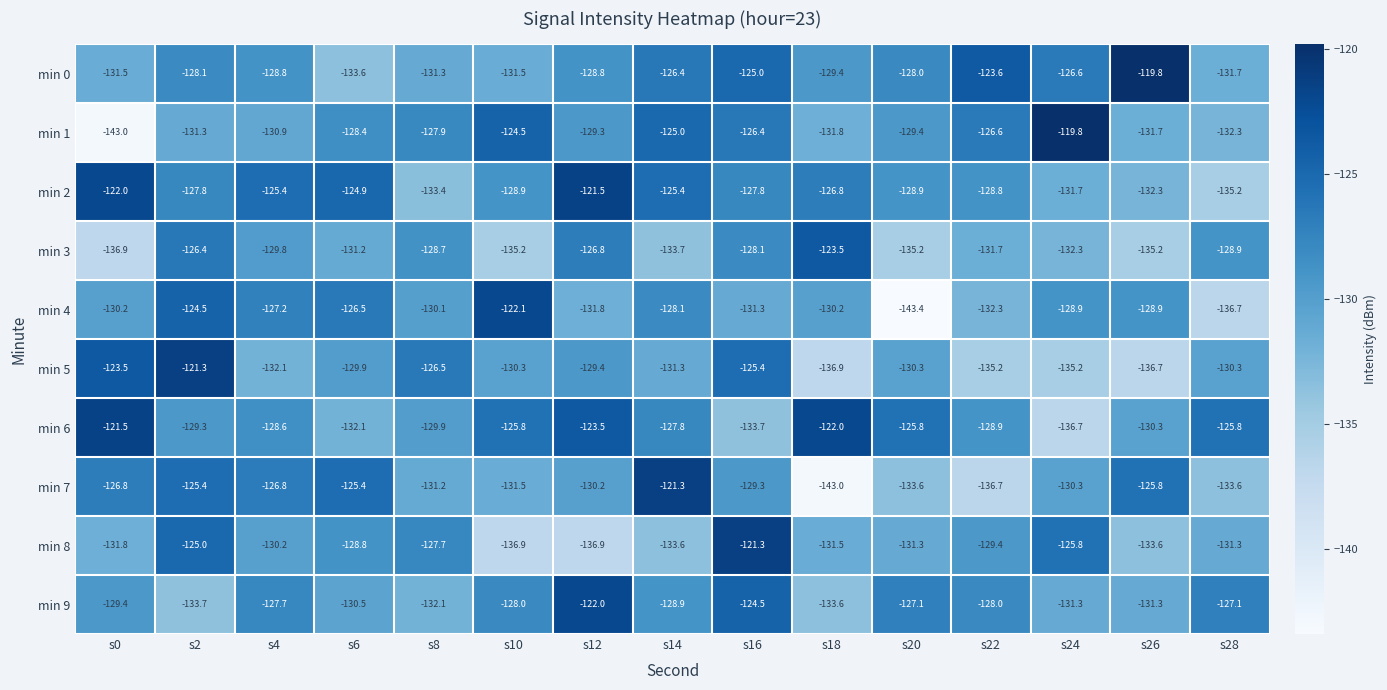

How many distinct data groups are displayed?

10